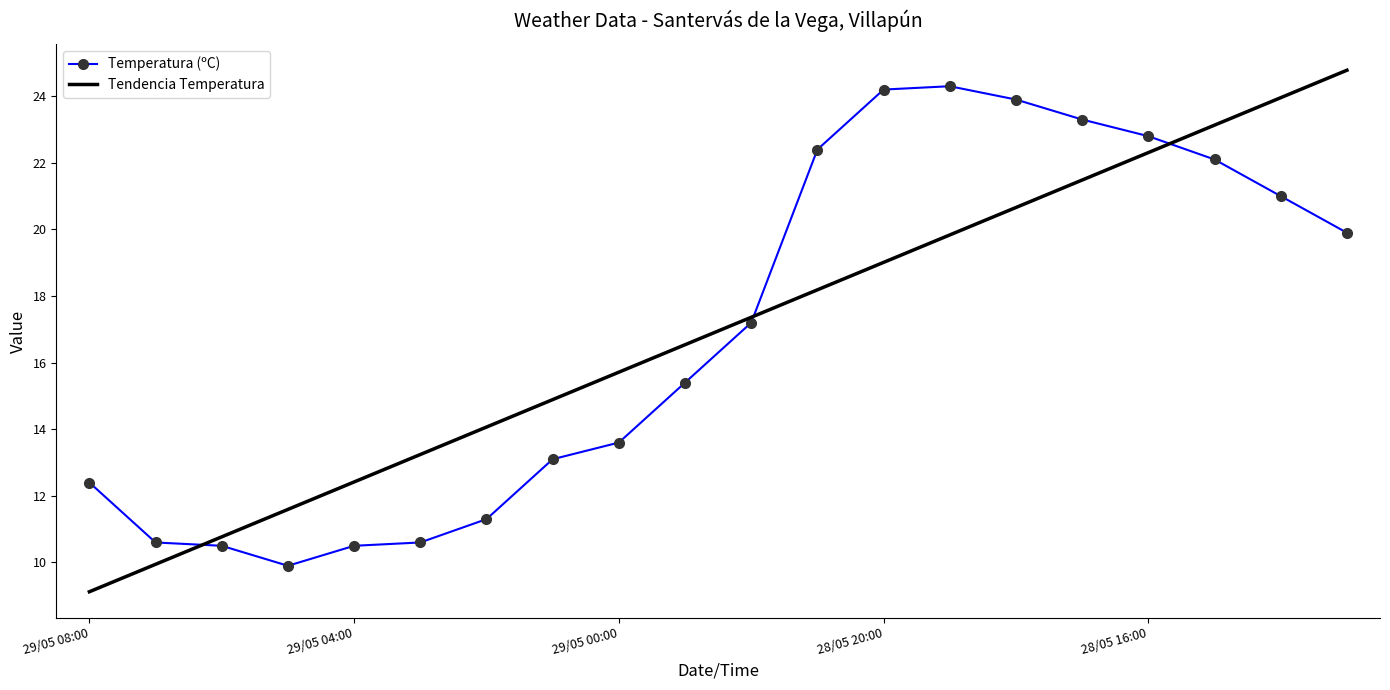

What is the minimum value for Tendencia Temperatura?

9.1